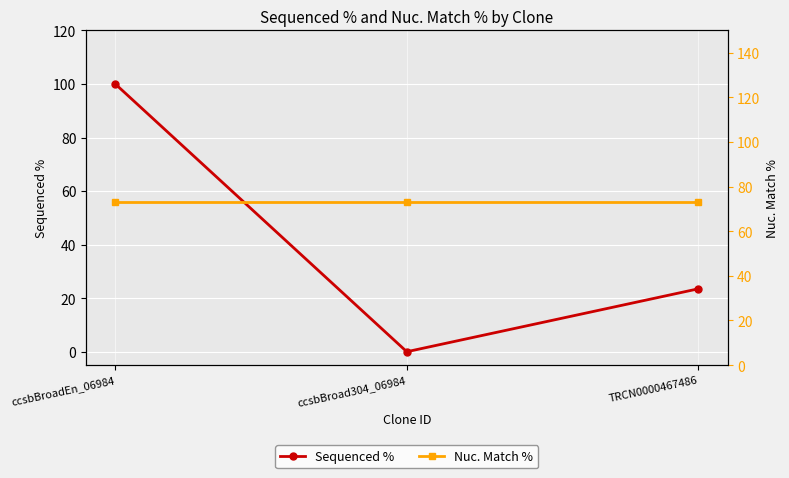

What is the maximum value shown in the chart?

100.0